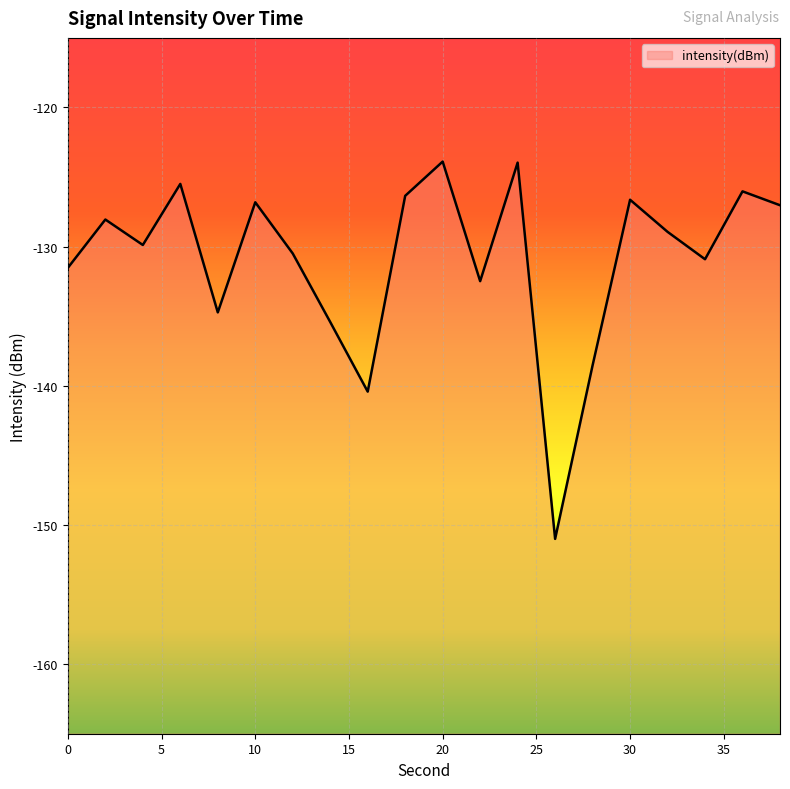

What is the value of the 20th point from the left?

-127.0